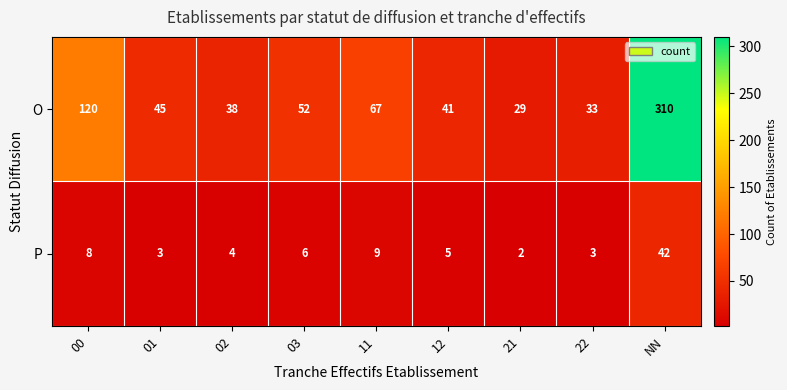

Reading left to right, what are all the values shown in this chart?

O: 00=120	01=45	02=38	03=52	11=67	12=41	21=29	22=33	NN=310
P: 00=8	01=3	02=4	03=6	11=9	12=5	21=2	22=3	NN=42